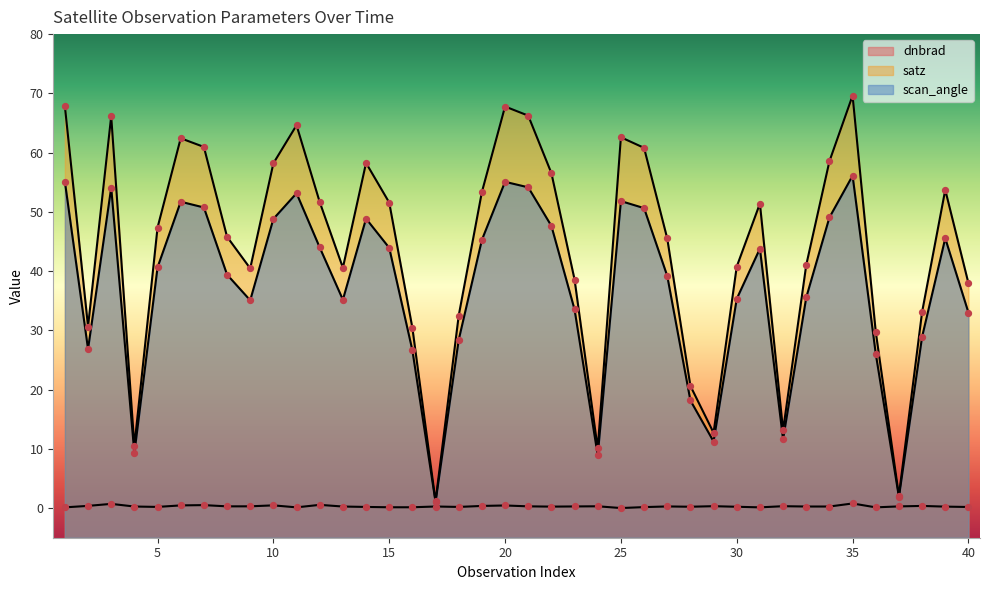

Is the value of satz at 3 greater than the value of scan_angle at 30?

Yes